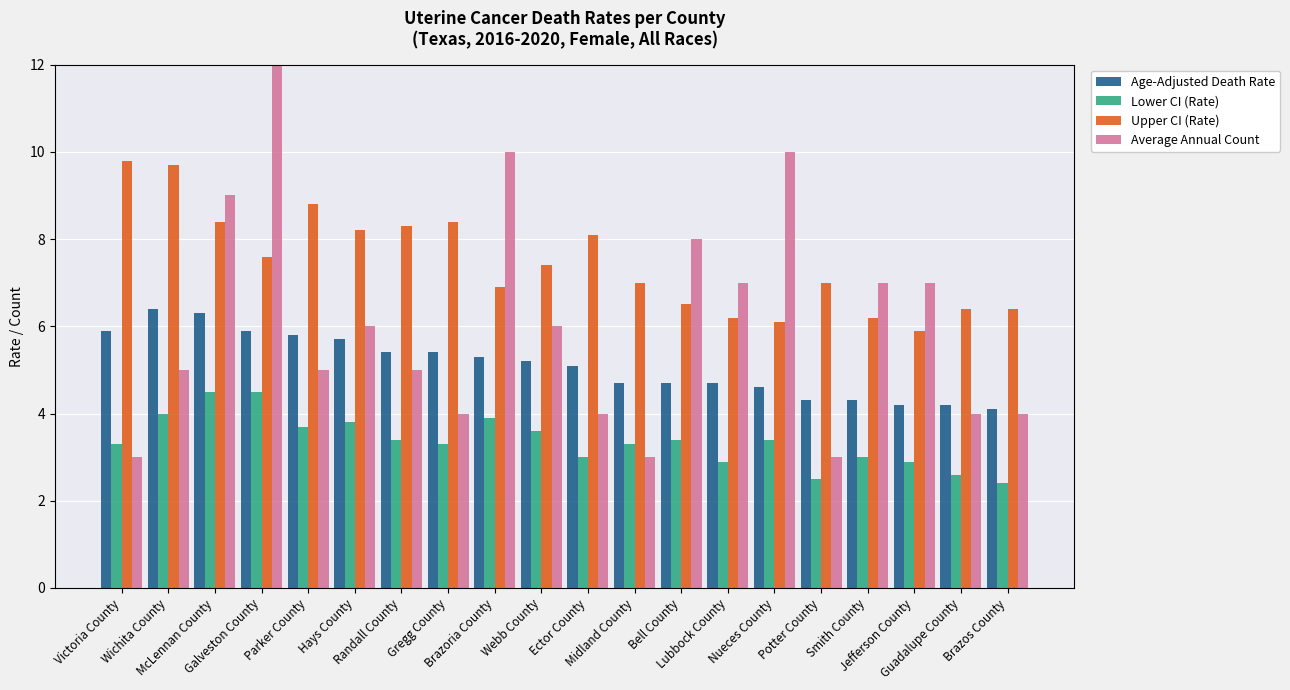

What is the difference between the maximum and second lowest values in the Average Annual Count series?

10.0